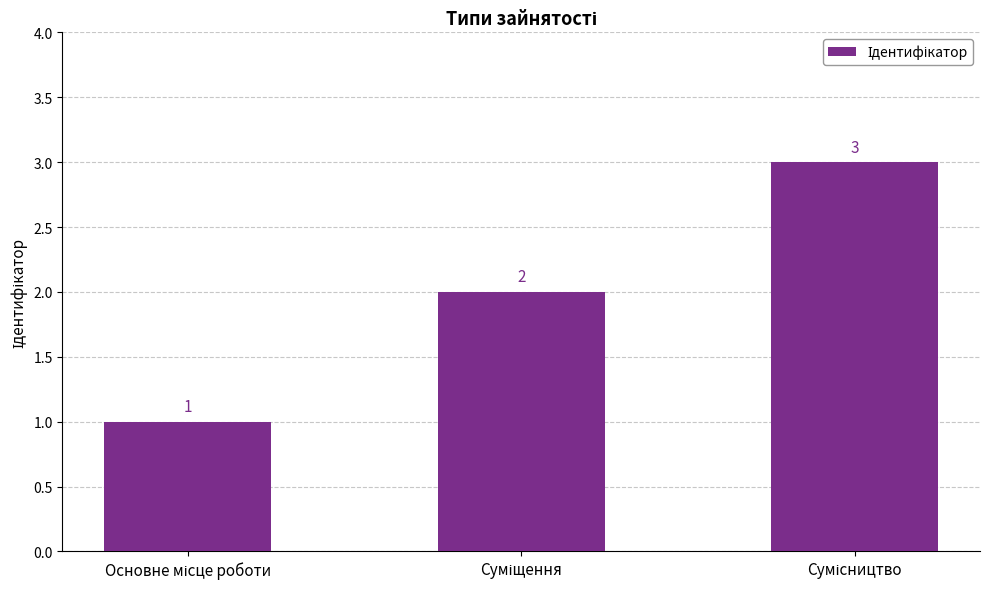

Are the bars grouped side by side (vs. stacked)?

No